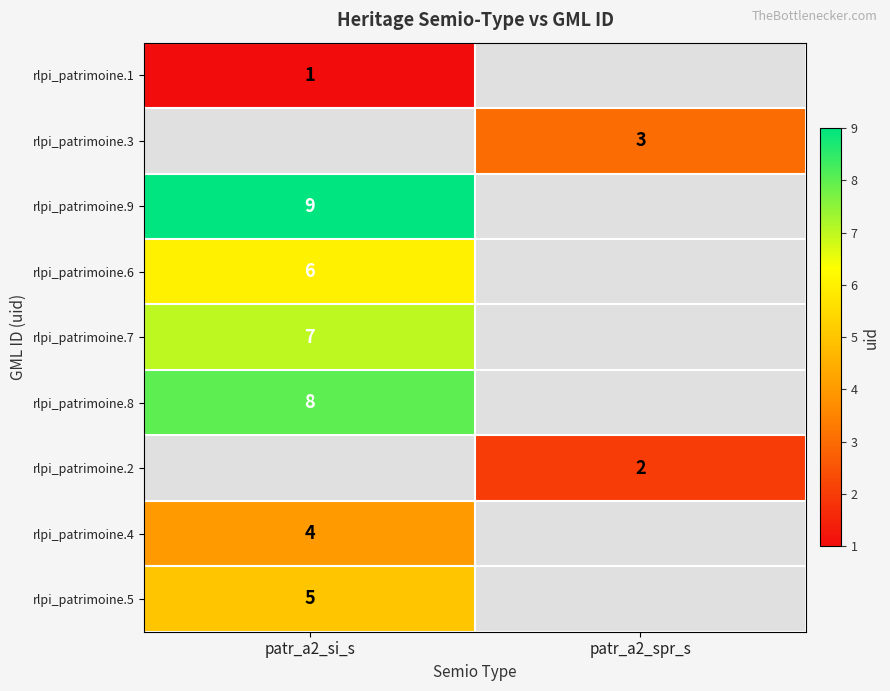

The value of rlpi_patrimoine.4 at patr_a2_si_s is 3. True or false?

False